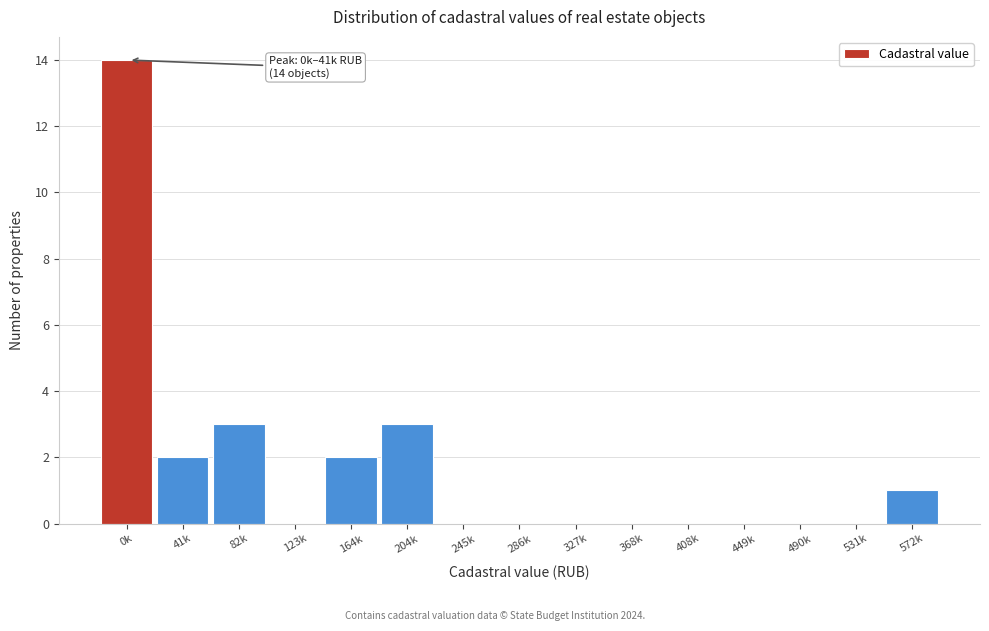

Reading left to right, transcribe all the data shown in this chart.

0k=14	41k=2	82k=3	123k=0	164k=2	204k=3	245k=0	286k=0	327k=0	368k=0	408k=0	449k=0	490k=0	531k=0	572k=1